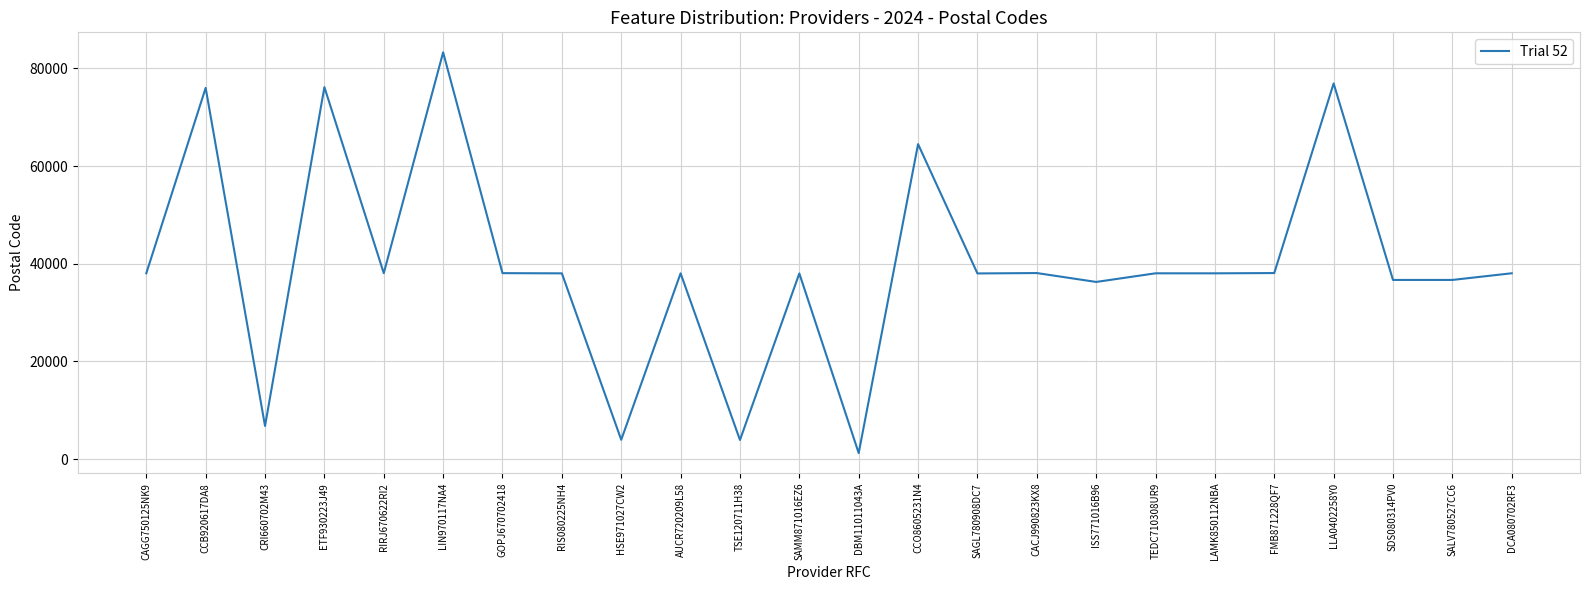

How many lines are shown in the chart?

1